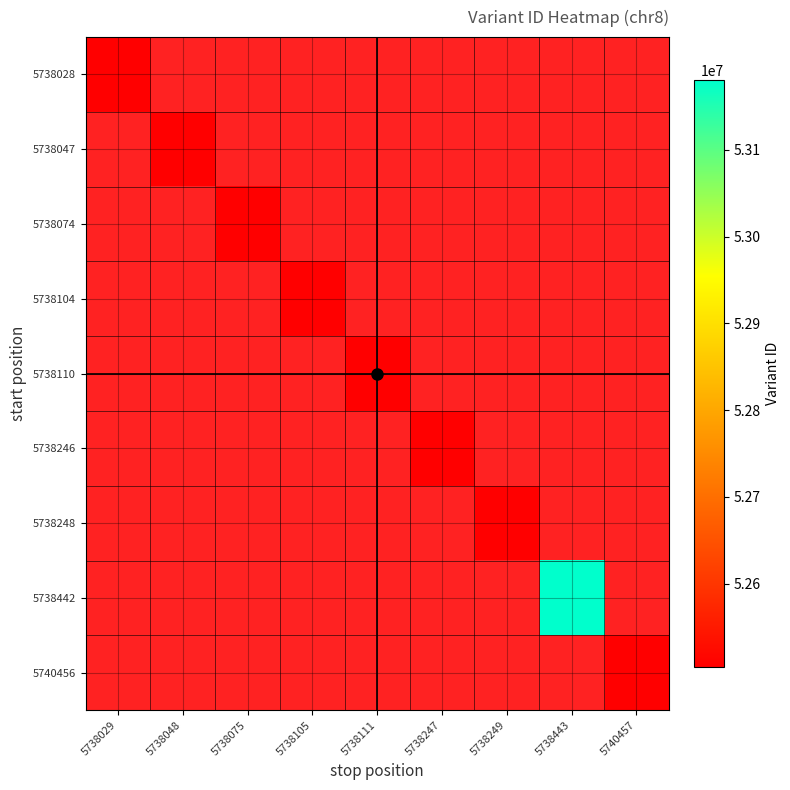

What is the total value across all series at 5738029?

52503759